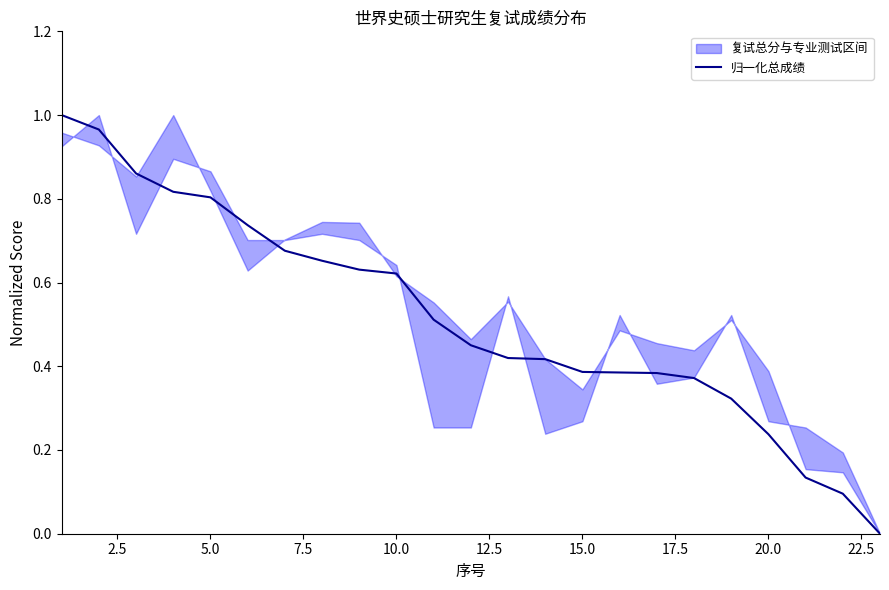

How many categories are shown in the chart?

23